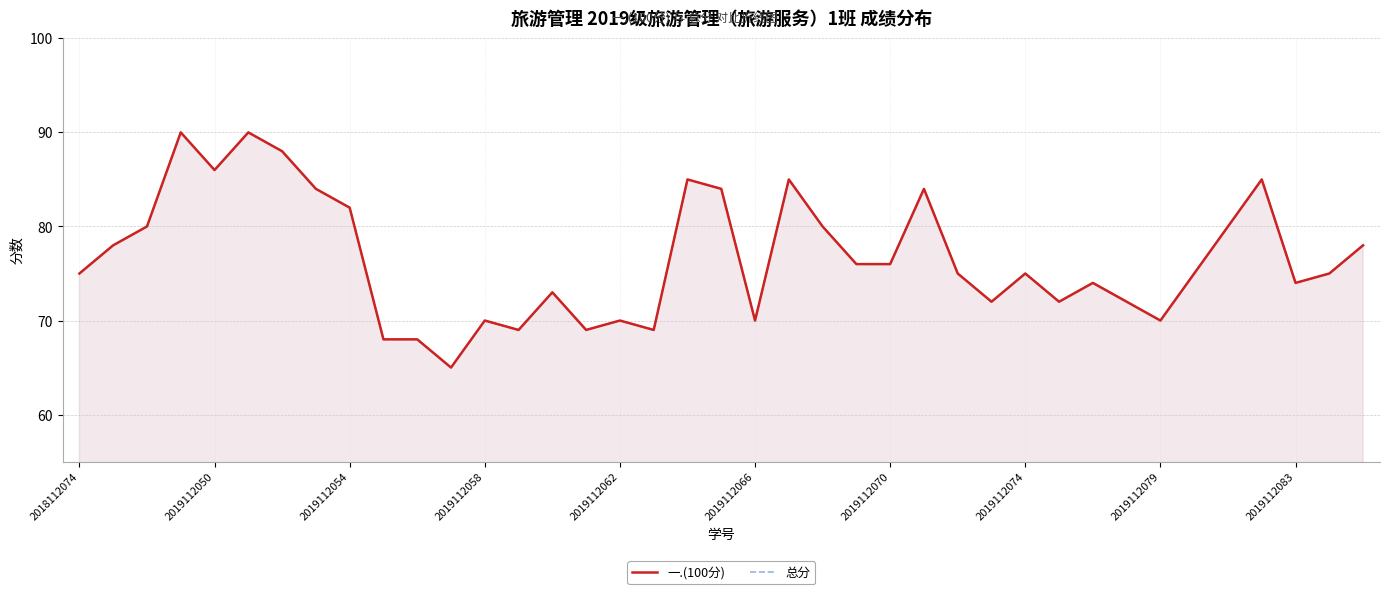

True or false: 一.(100分) and 总分 cross at least once.

False